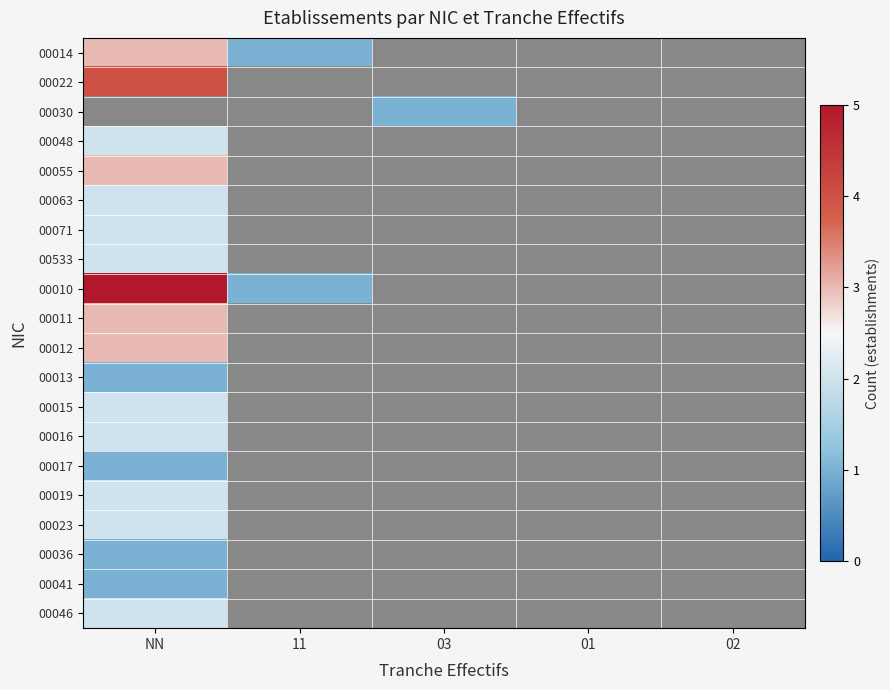

Where is 00071 nearest to the value 2?

NN